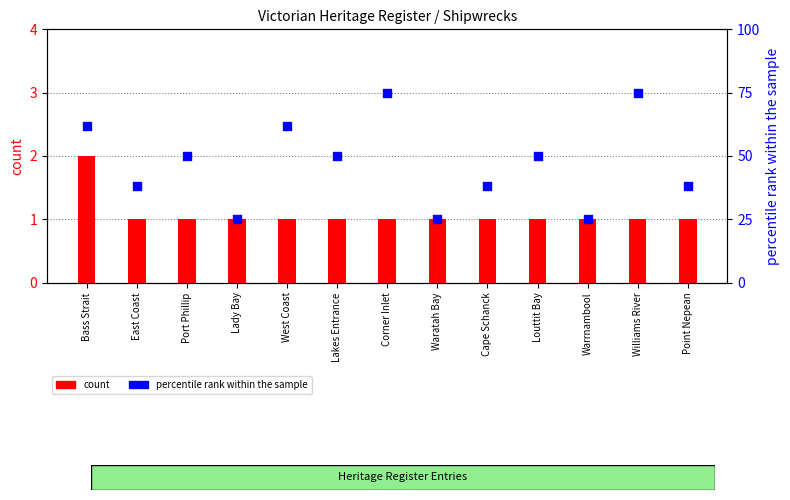

Which series has the widest spread of Y values?

percentile rank within the sample